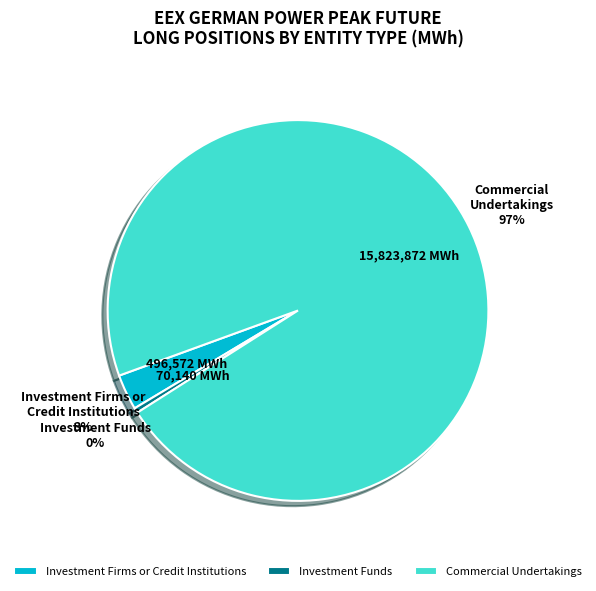

To the nearest percent, what is the average slice percentage?

33%